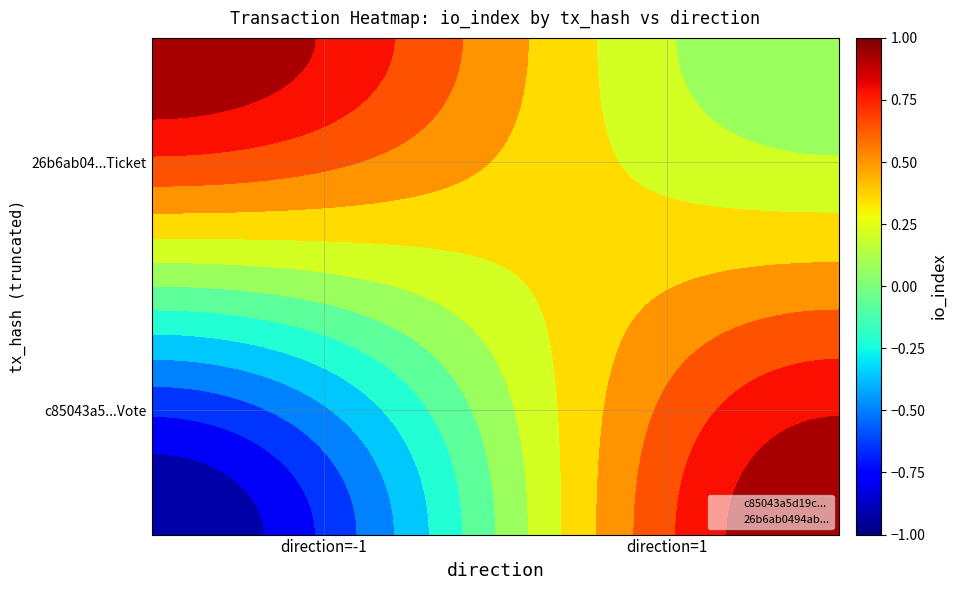

Rank the series by their average value, from highest to lowest.

26b6ab0494abded65c5433b20223b3a1700ed1d, c85043a5d19c6356524c939d89a093d79f1e991